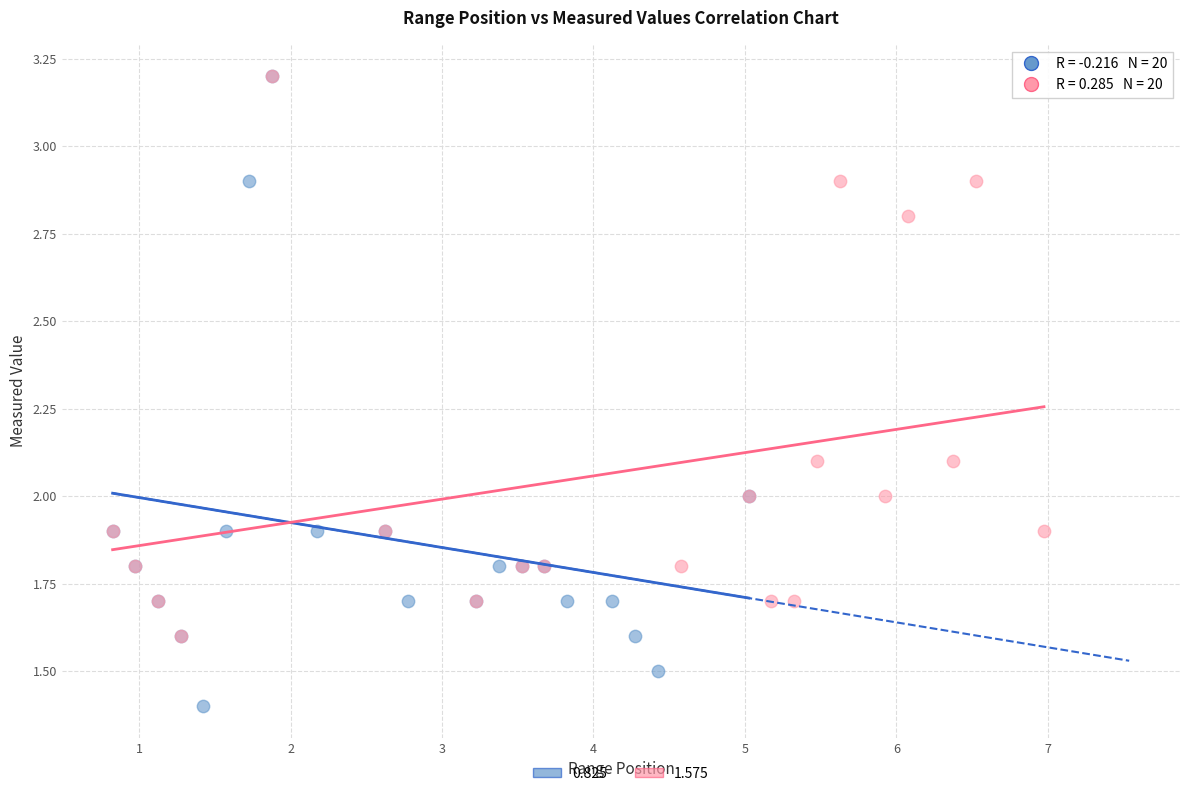

What are all the series names shown in the legend?

0.825, 1.575